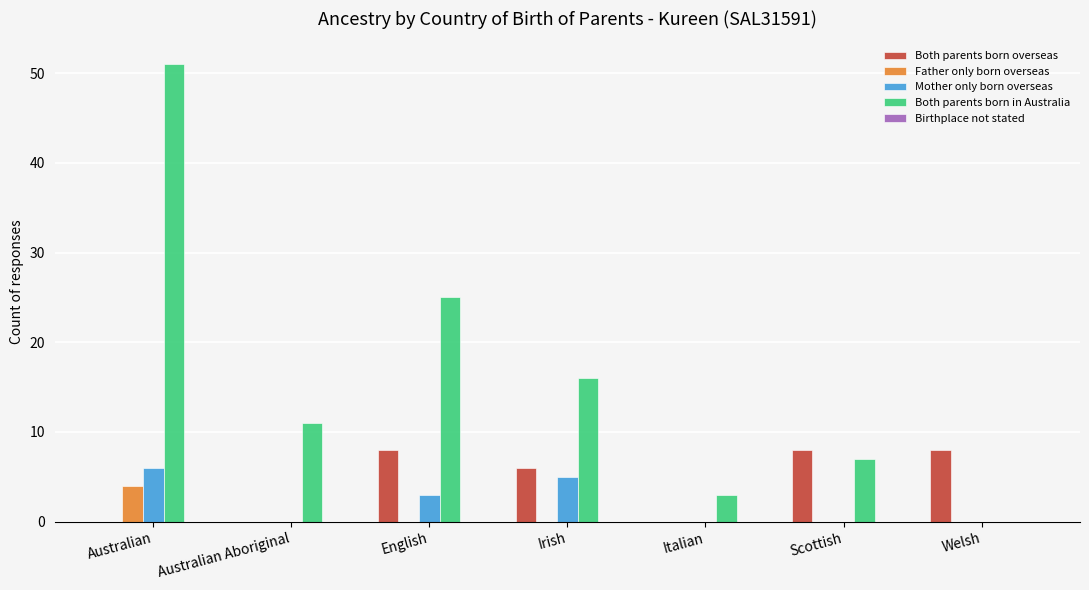

What is the total value across all series at Italian?

3